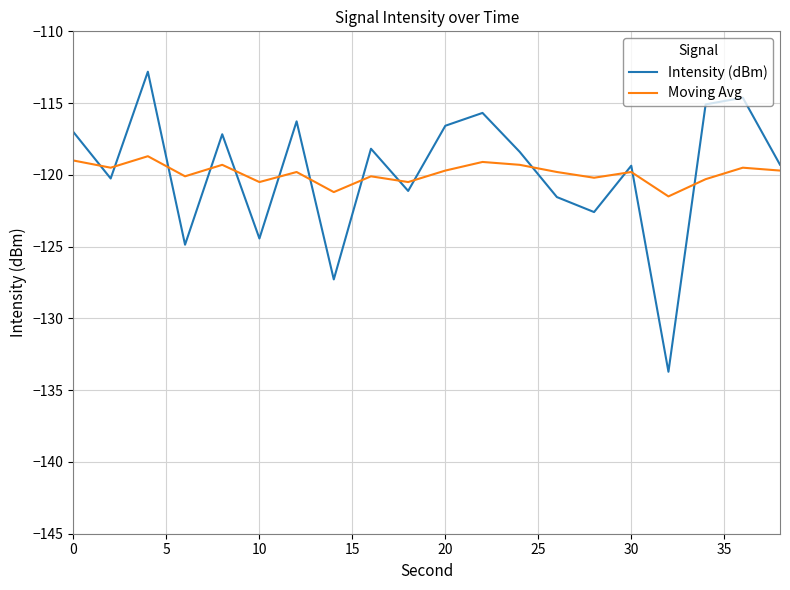

Which series has the widest spread of values?

Intensity (dBm)